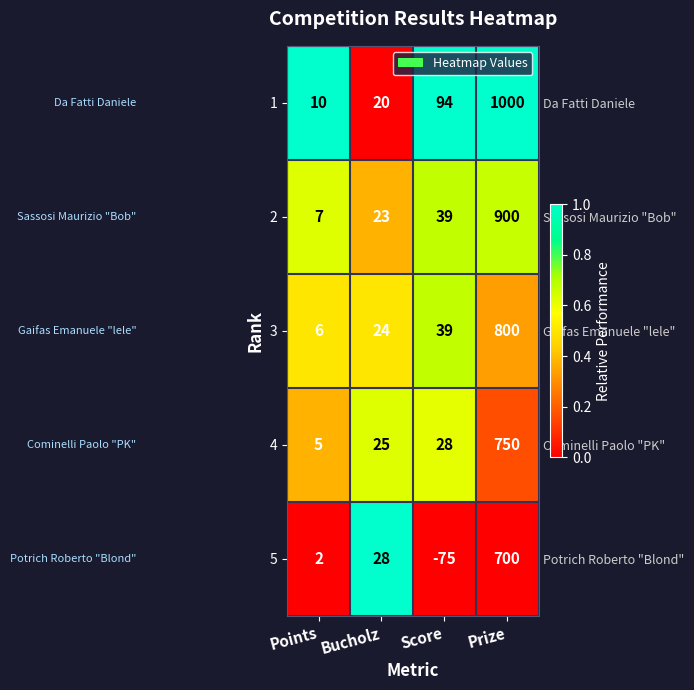

Is it true that 5 equals 38 at Bucholz?

False